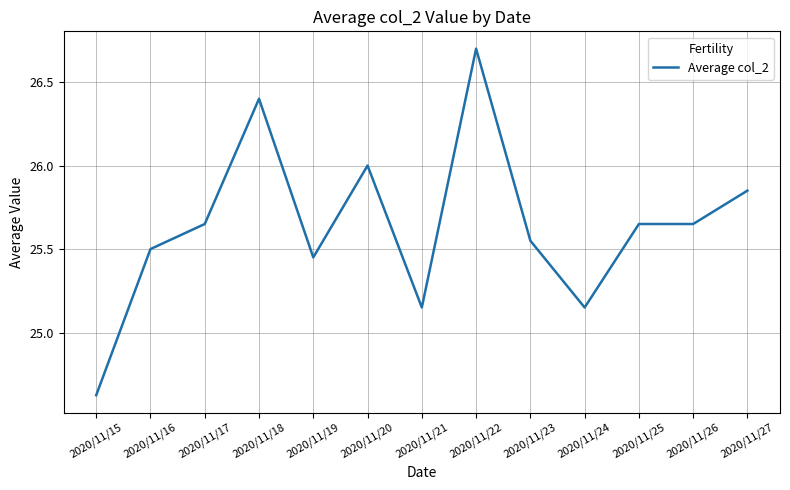

What is the change in value from 2020/11/24 to 2020/11/26?

+0.5